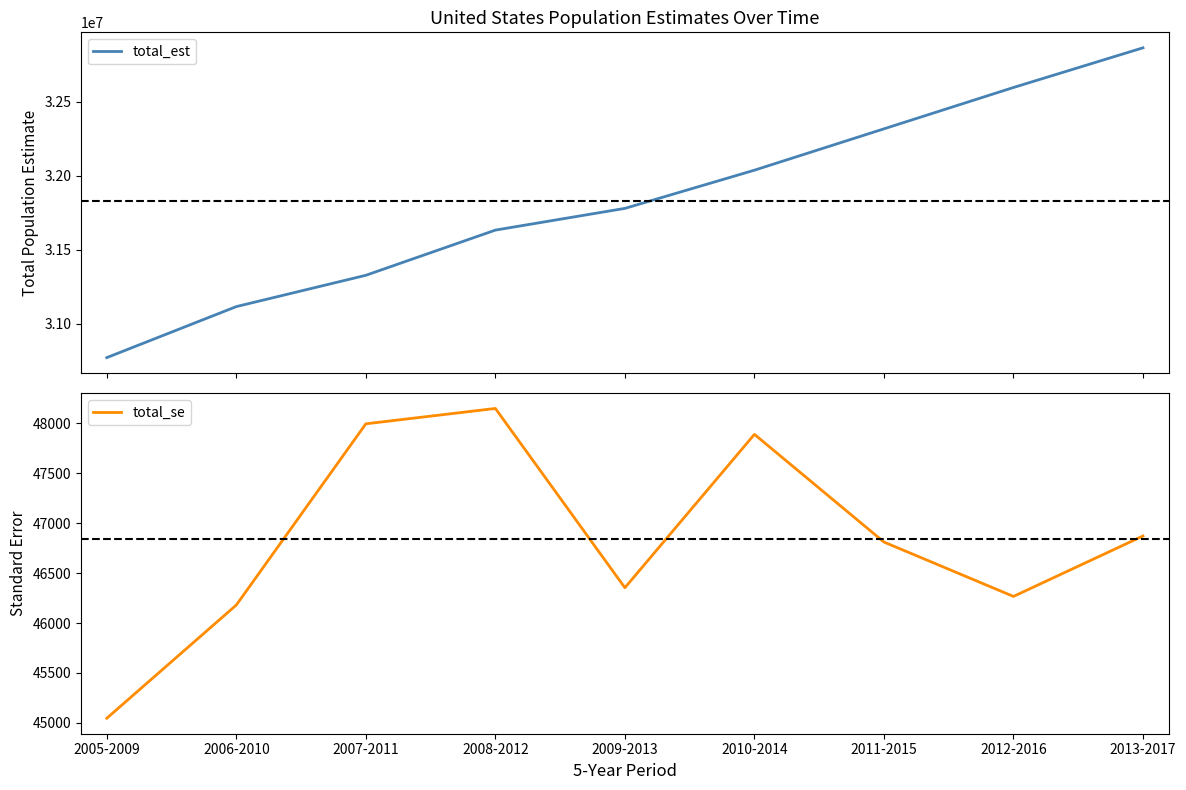

How many data points in total_est are above 31778729?

4